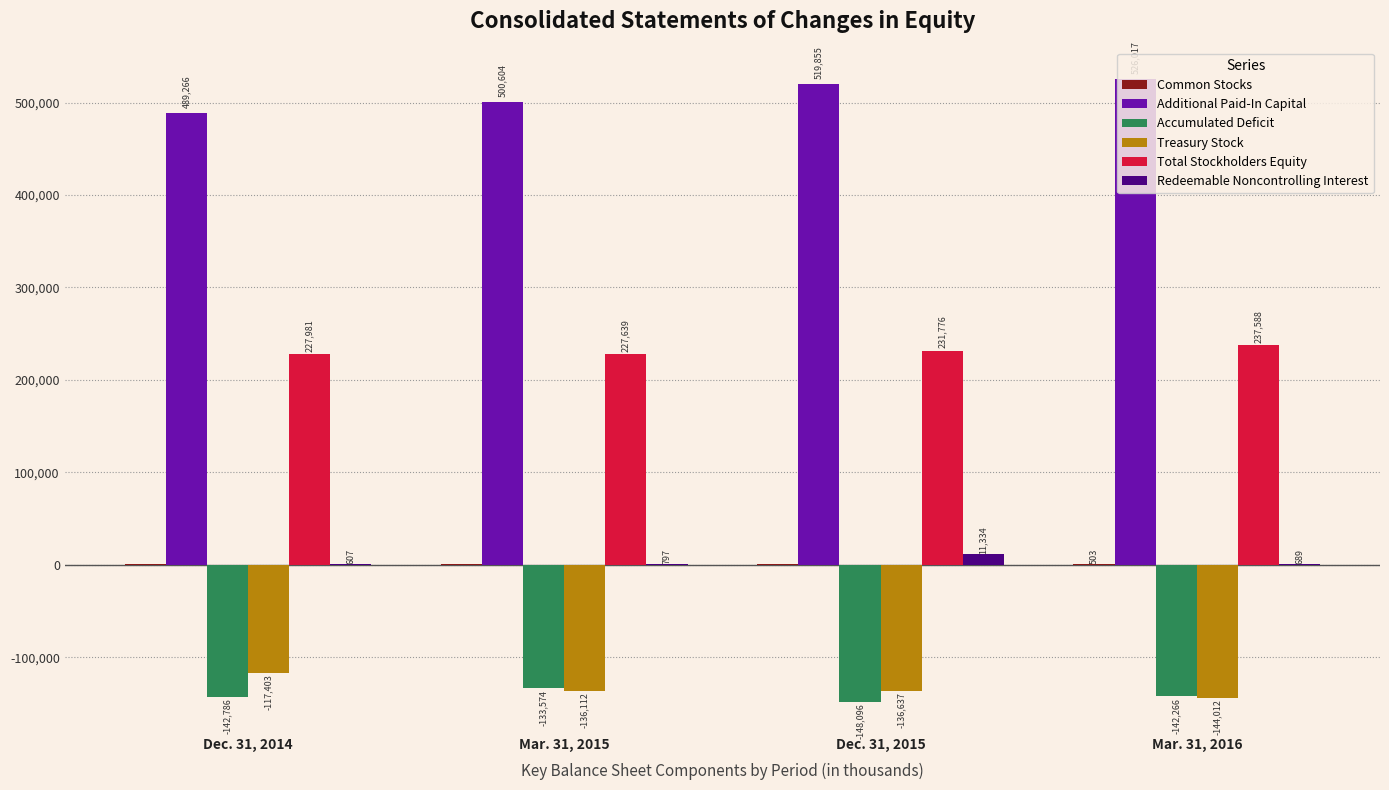

What is the highest value of the Additional Paid-In Capital series?

526017